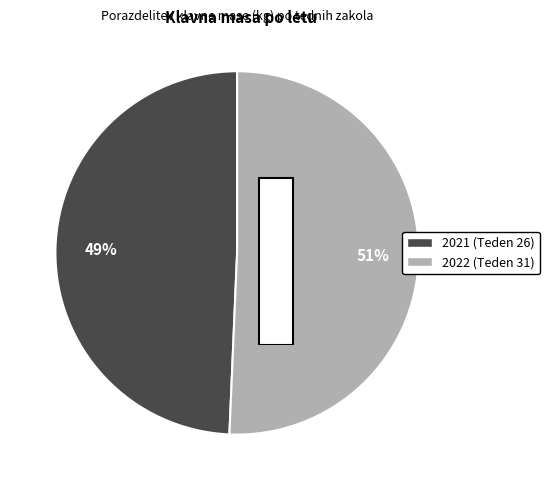

How many segments does this pie chart have?

2